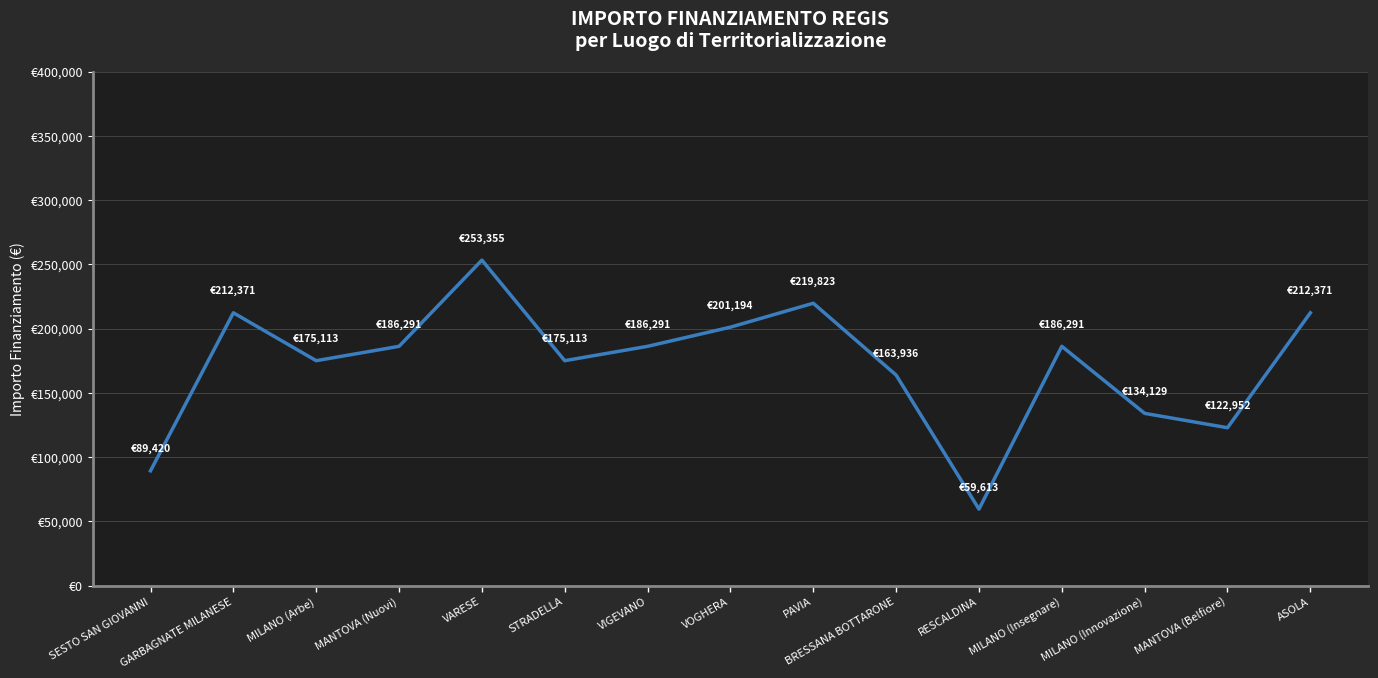

Approximately how many times larger is the value at MILANO (Innovazione) compared to MILANO (Insegnare)?

0.7